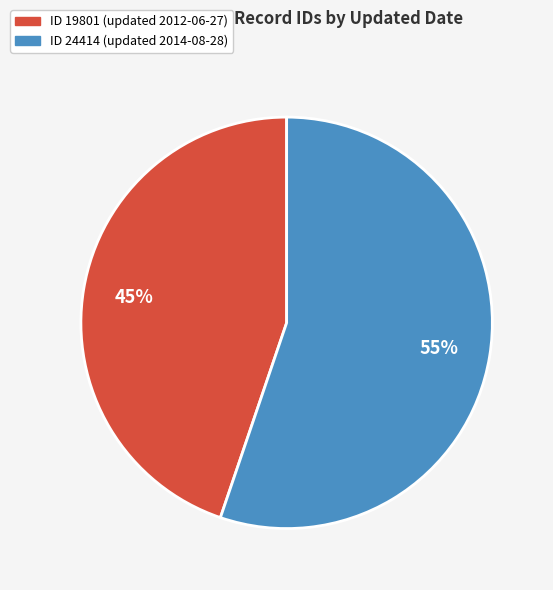

To the nearest percent, what is the difference between the largest and smallest slice percentages?

10%